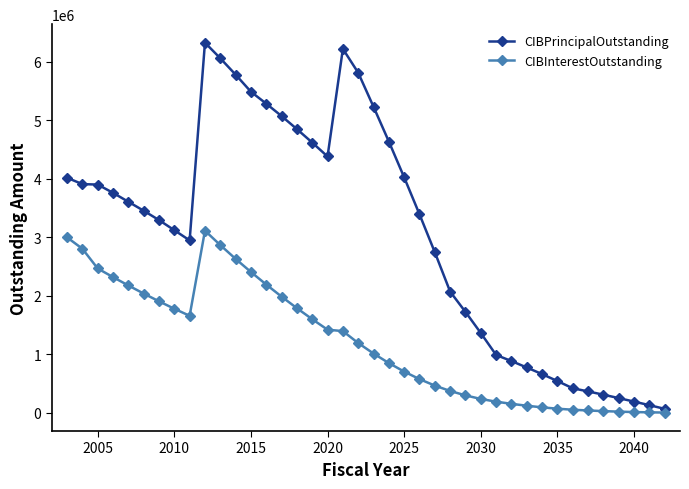

Which series has the largest range (max minus min)?

CIBPrincipalOutstanding